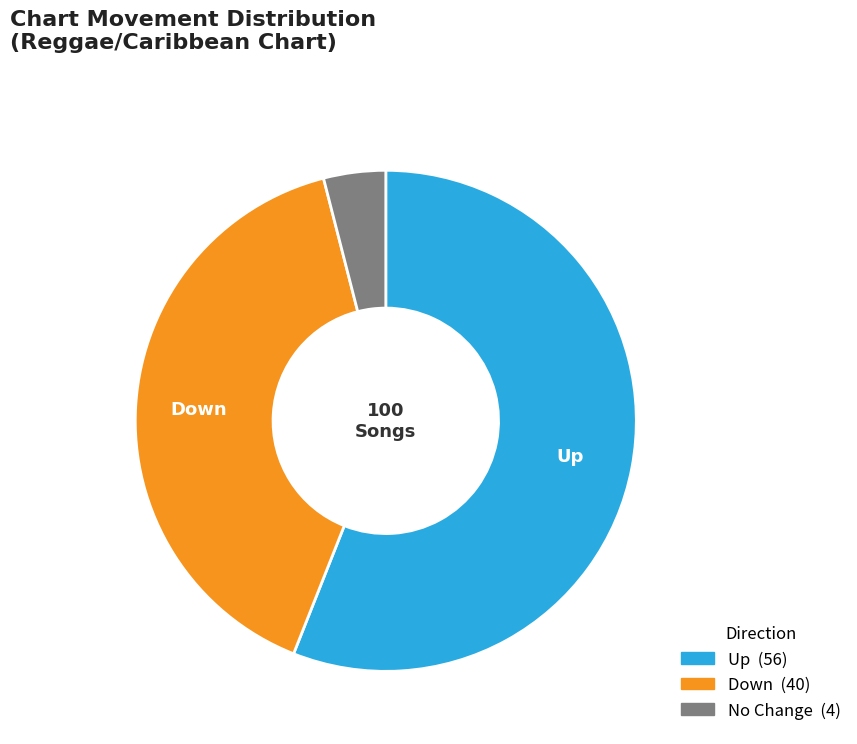

Is there any slice that represents more than half of the pie?

Yes